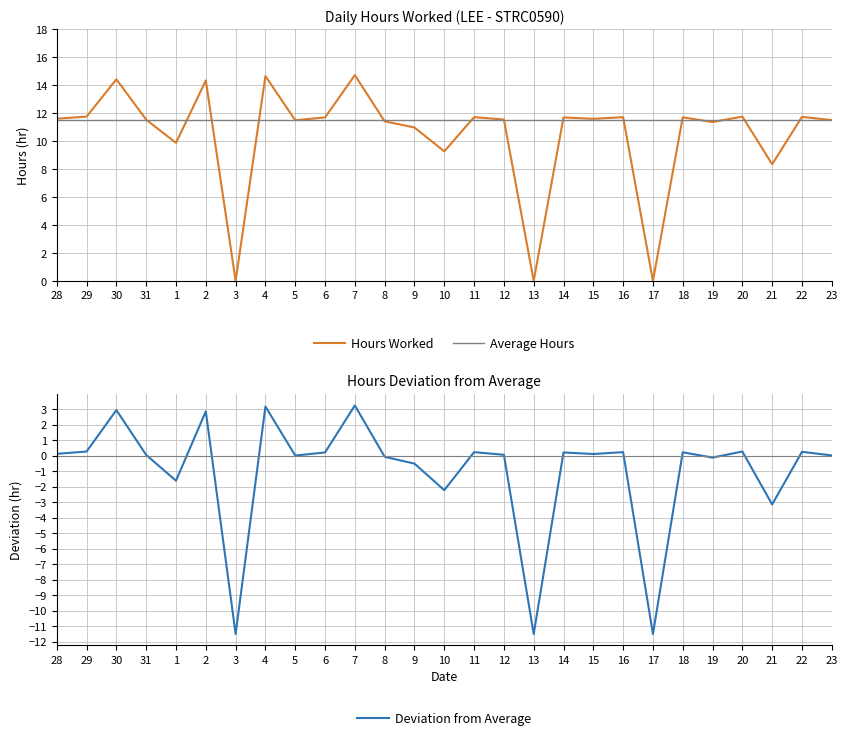

True or false: Hours Worked and Deviation from Average intersect in this chart.

False